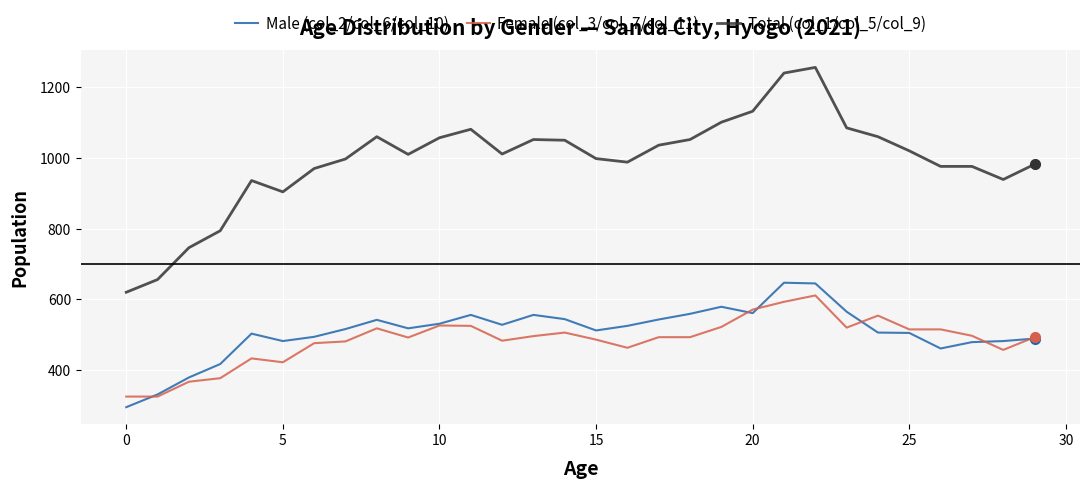

Which series has the largest range (max minus min)?

Total (col_1/col_5/col_9)